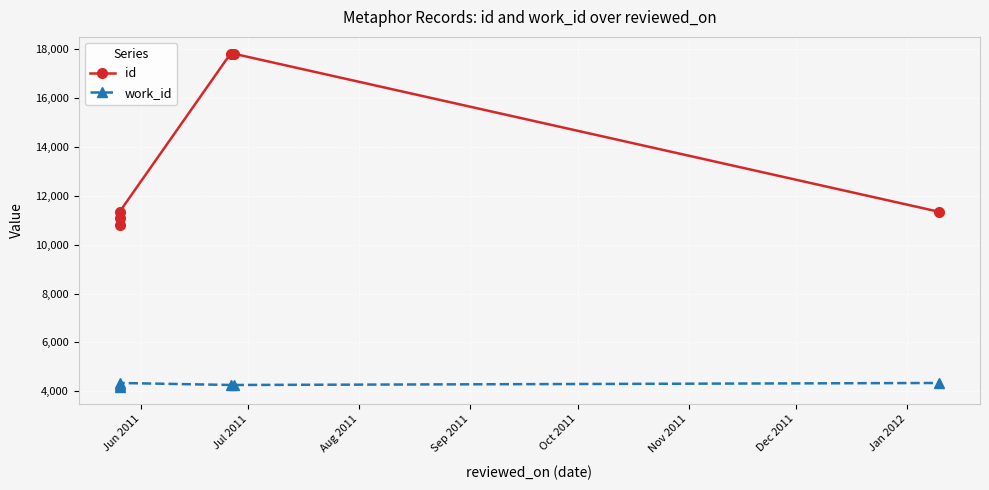

True or false: id and work_id cross at least once.

False